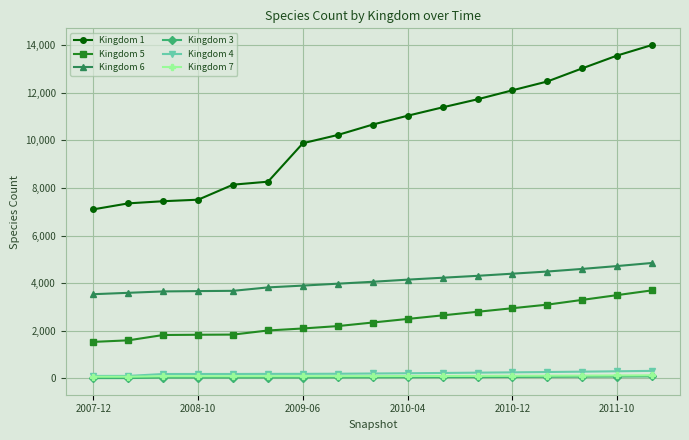

True or false: Kingdom 3 and Kingdom 1 intersect in this chart.

False